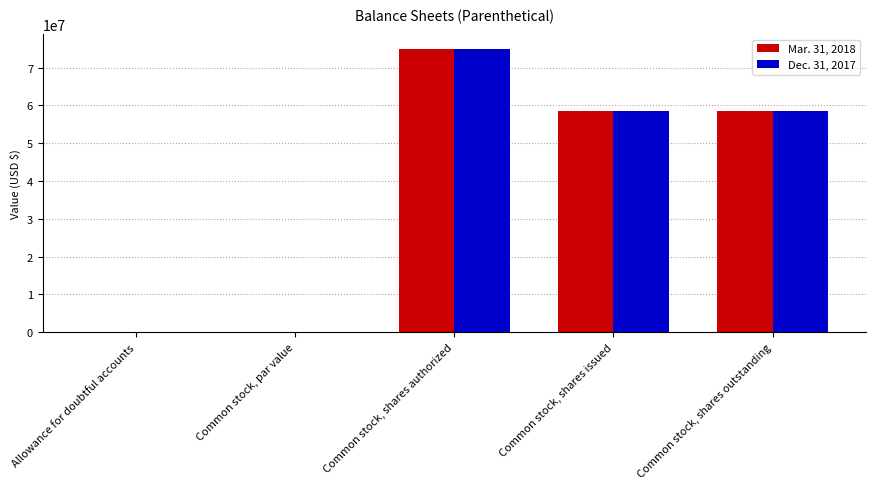

What is the average value of the Mar. 31, 2018 series?

38447686.4